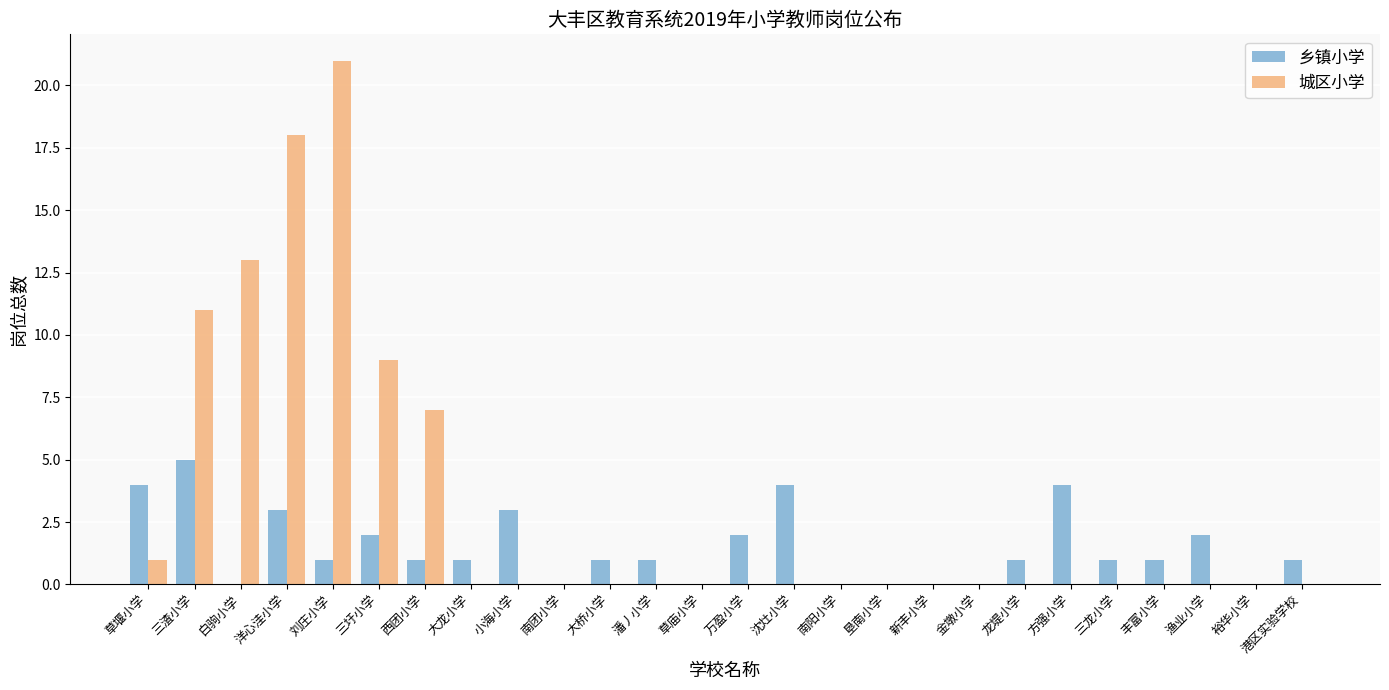

Are the bars horizontal?

No